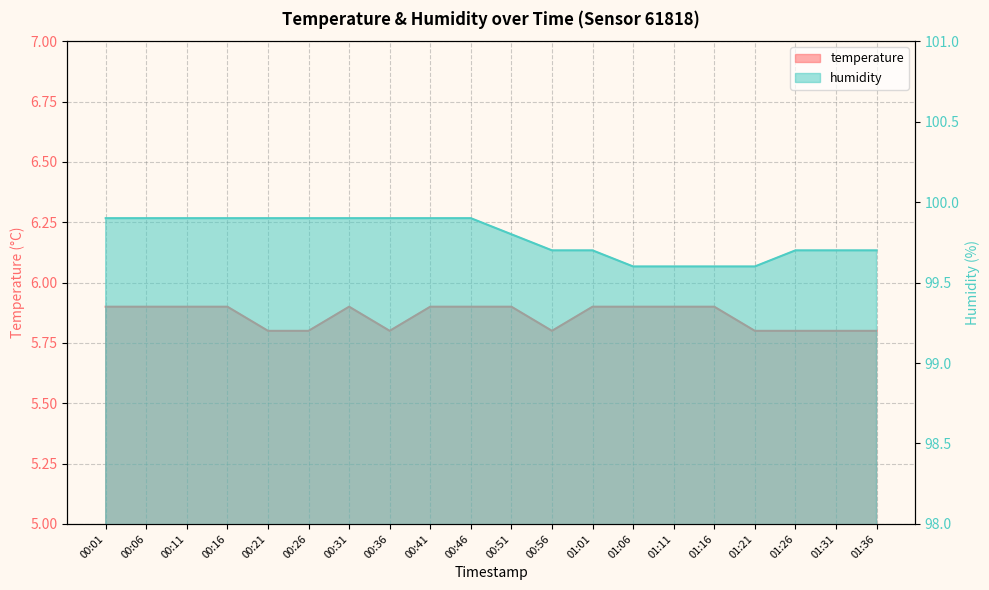

List the series in order of their overall mean, lowest first.

temperature, humidity